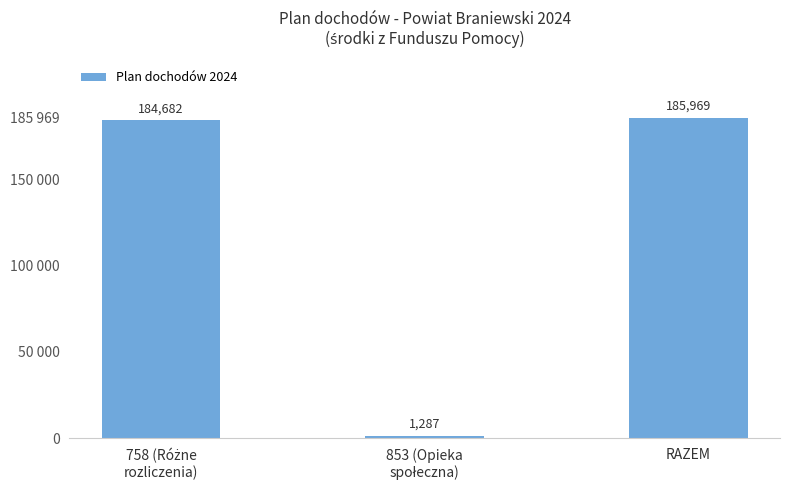

What is the smallest value displayed?

1287